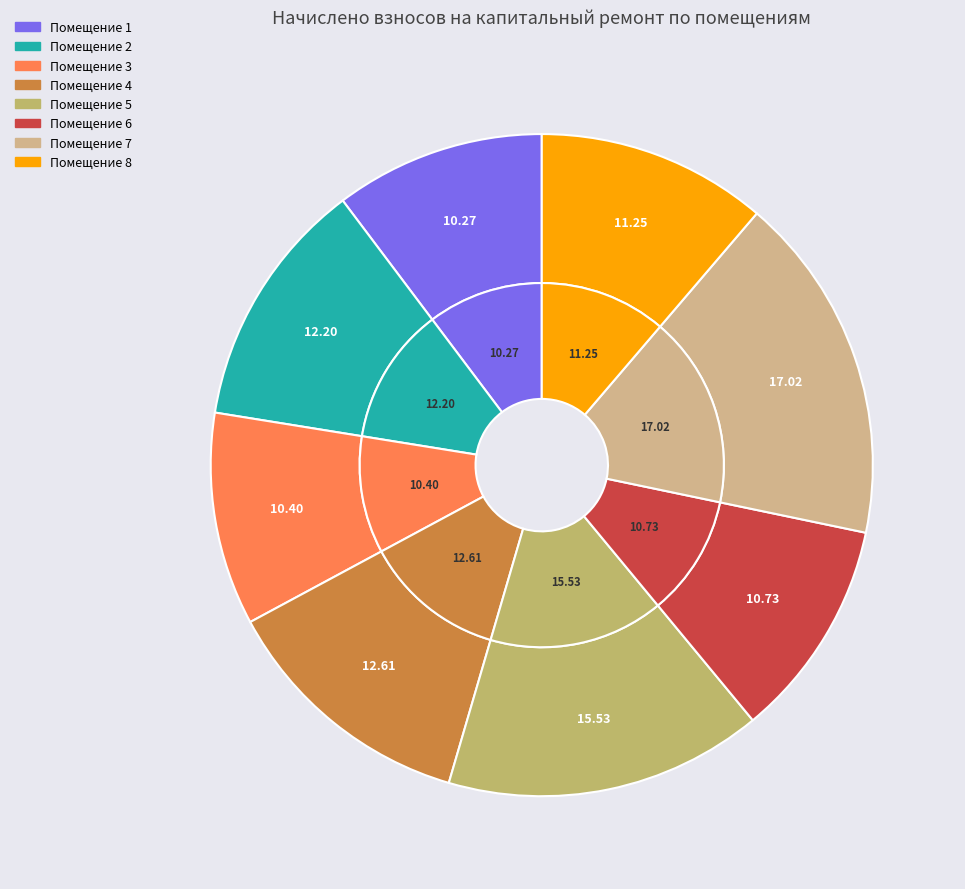

To the nearest percent, what is the difference between the largest and smallest slice percentages?

7%